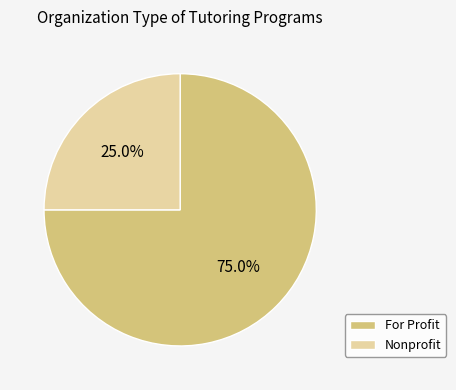

Combined, what portion of the pie is For Profit and Nonprofit?

100.0%